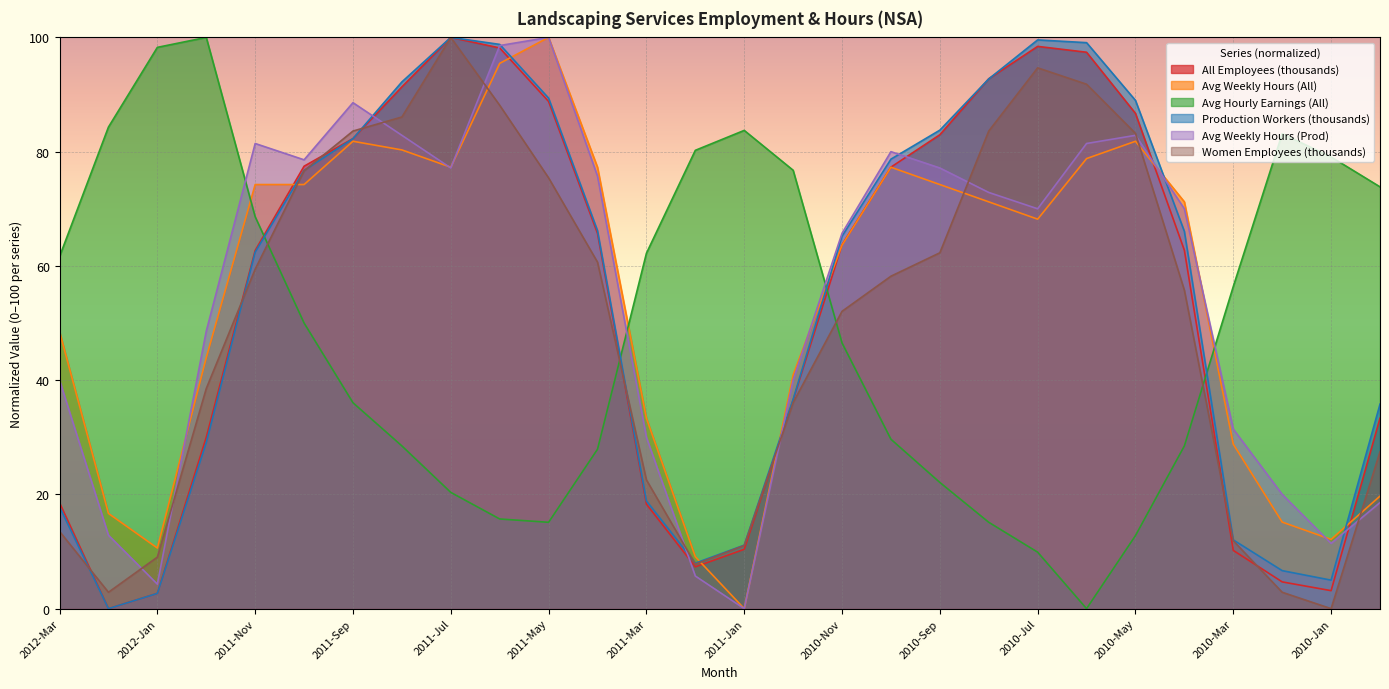

What position from the right is 2011-Apr?

17